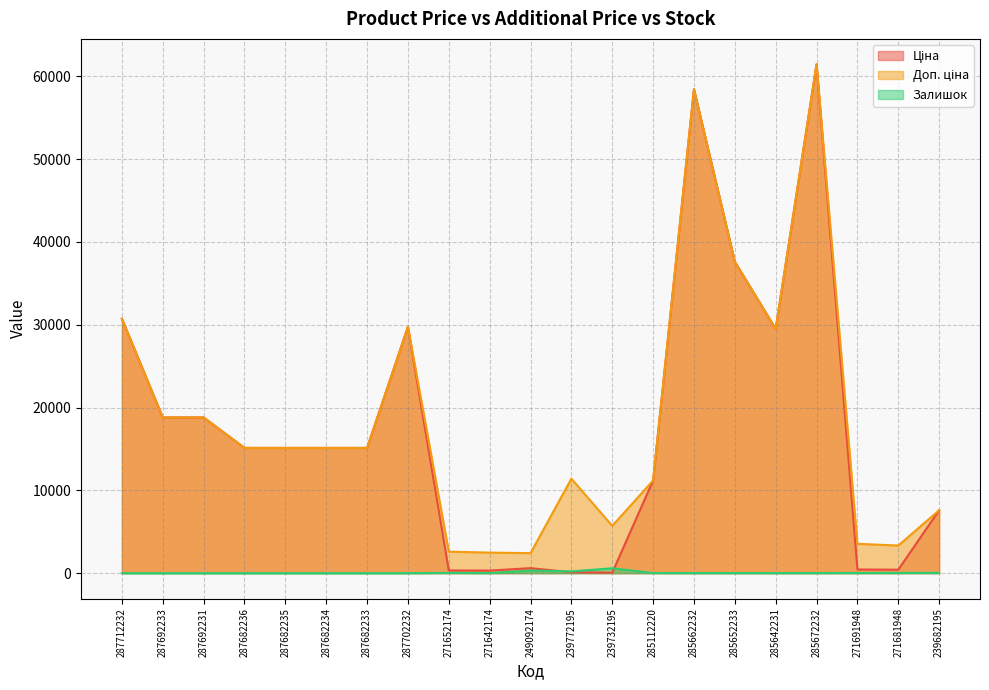

What is the label of the 6th point from the left?

287682234